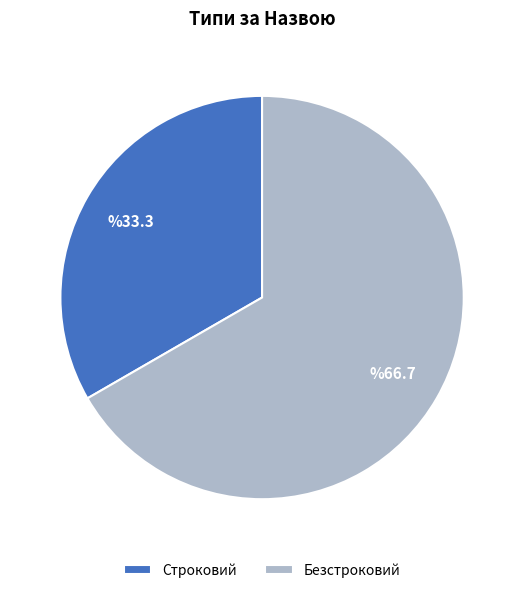

The Безстроковий slice represents 52% of the pie. True or false?

False